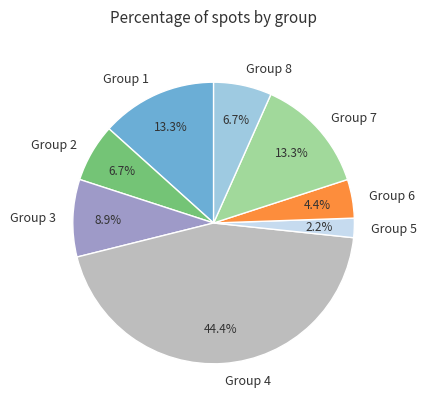

Does any single category account for the majority?

No